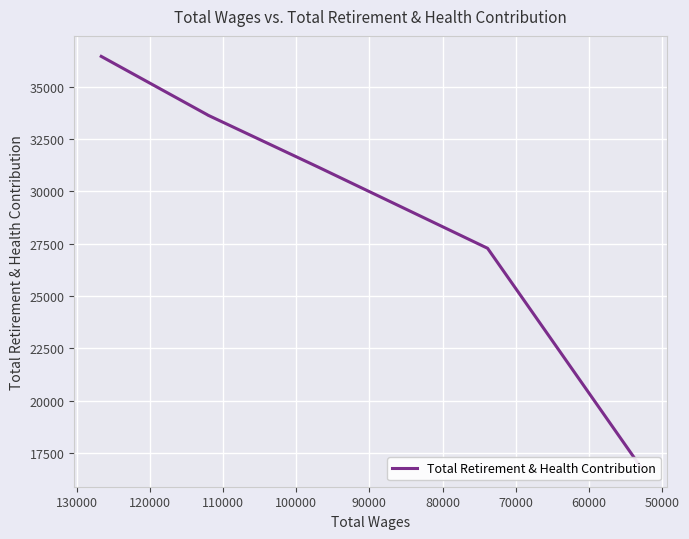

How many values exceed 33647?

2